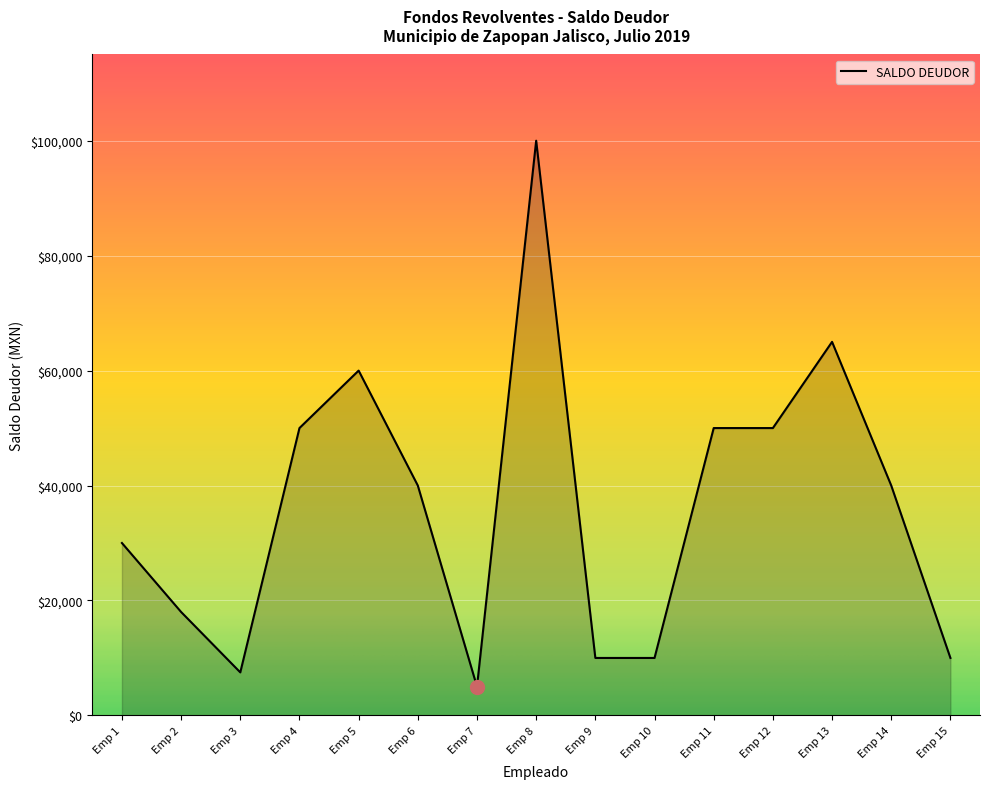

The value at Emp 4 is 21181.3. True or false?

False